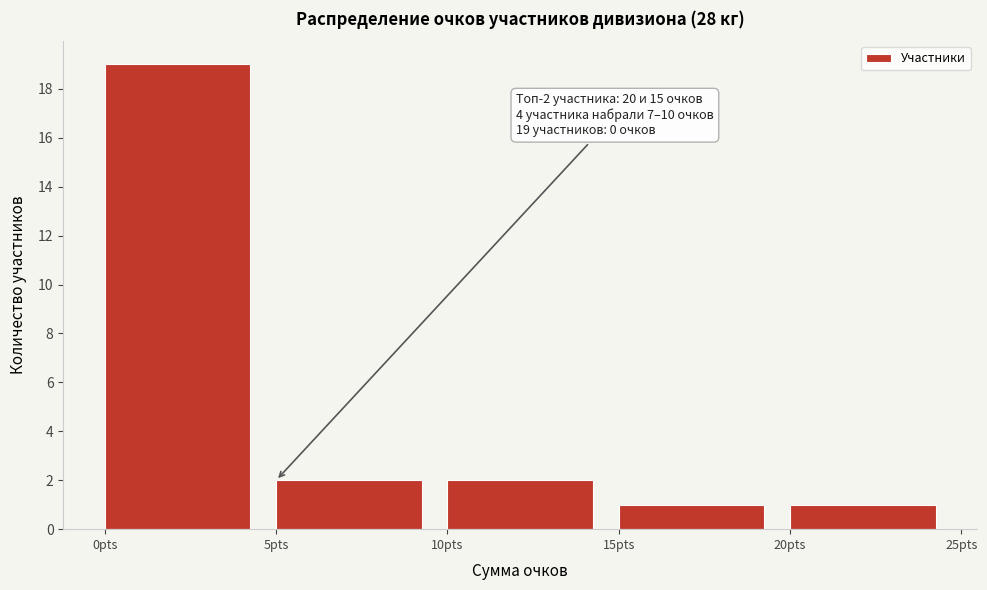

Which range on the x-axis has the tallest bar?

0 to 5